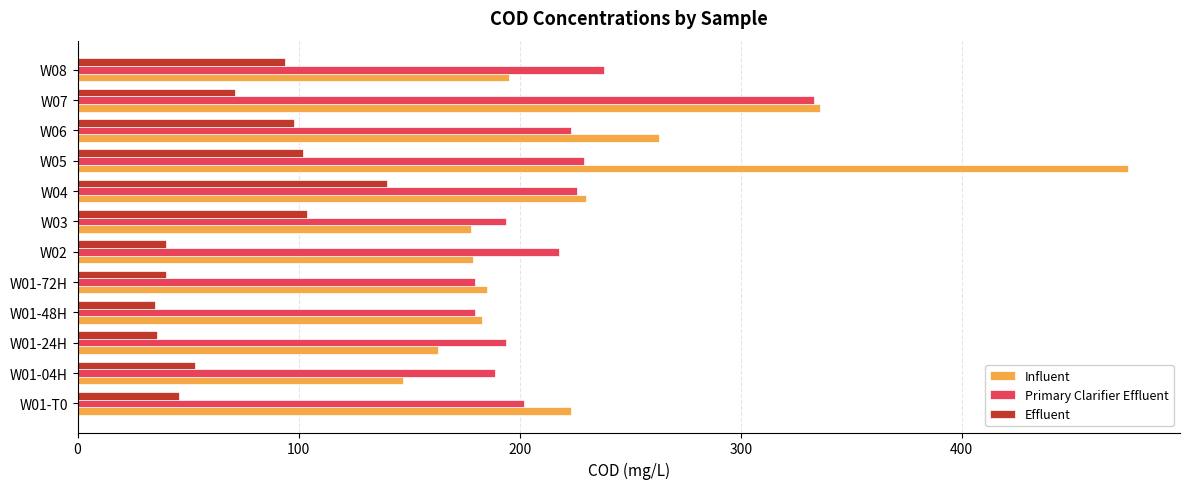

What is the spread (max minus min) of values at W05?

373